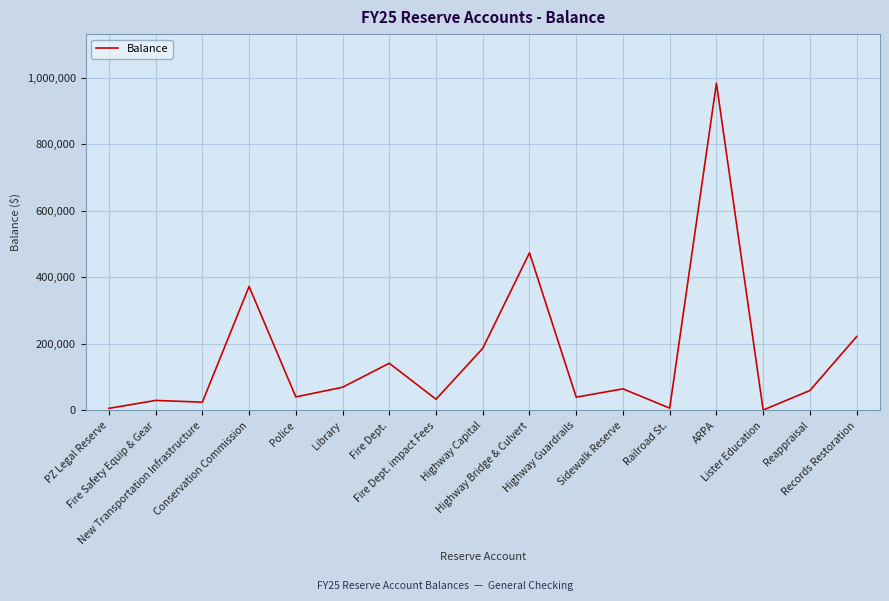

True or false: the data shows 99735.4 at Records Restoration.

False